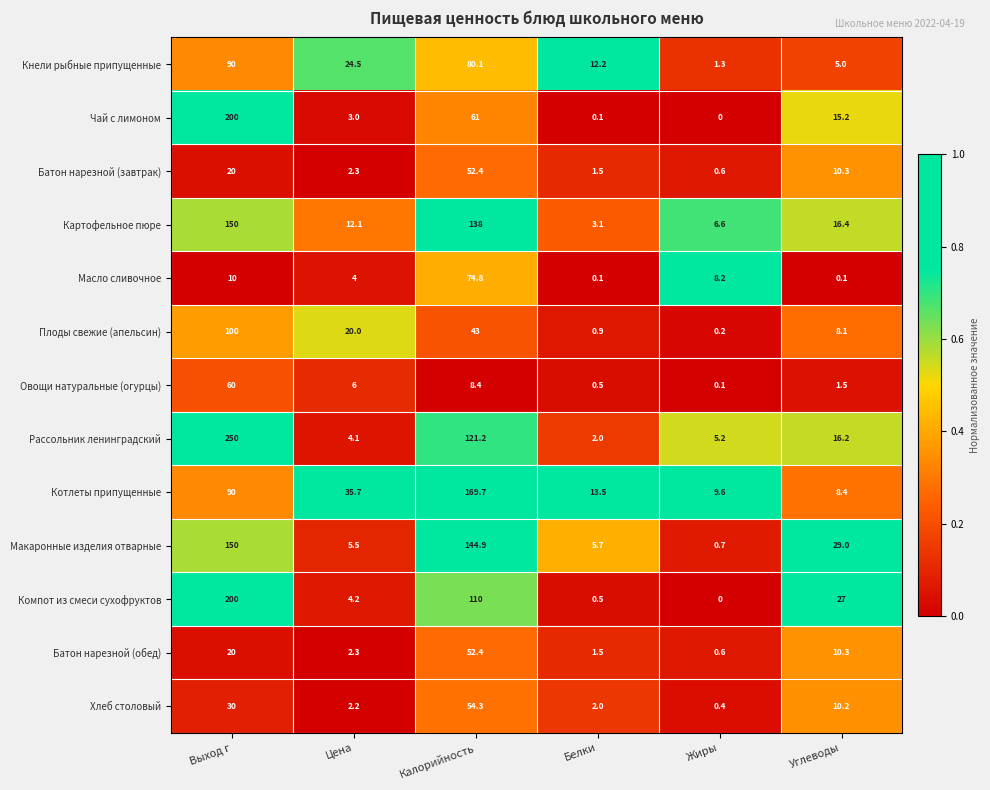

Is it true that Рассольник ленинградский equals 5.6 at Цена?

False